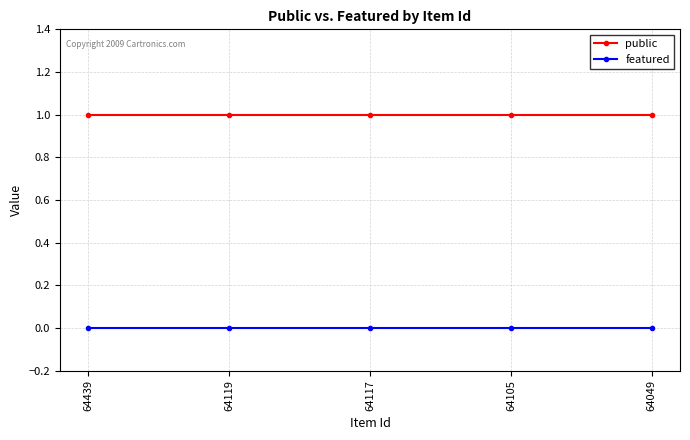

True or false: public and featured intersect in this chart.

False